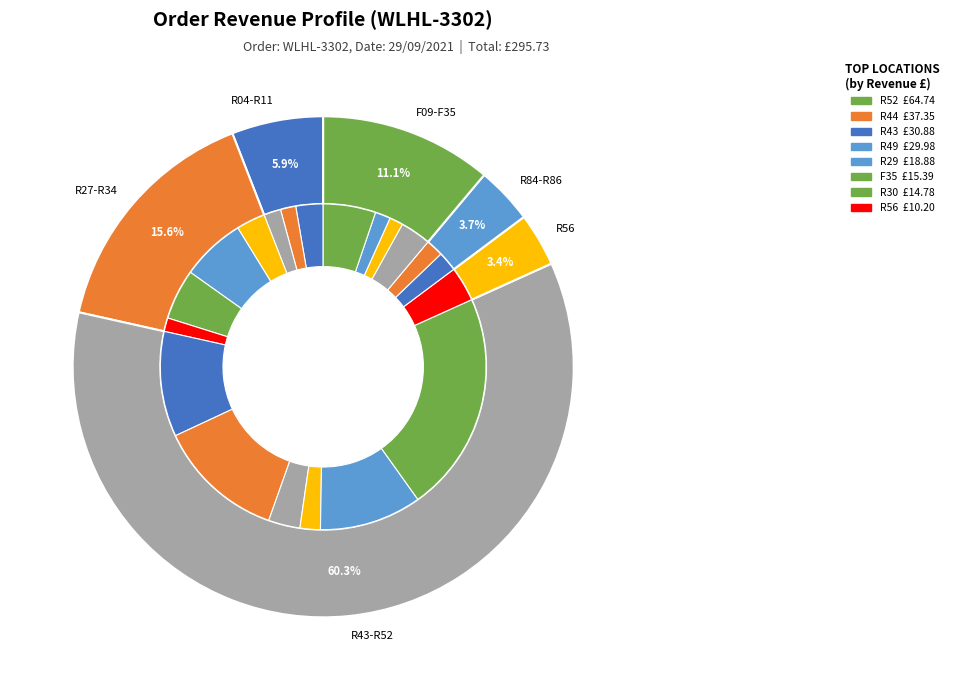

Is it true that R52 is 22% of the pie?

True